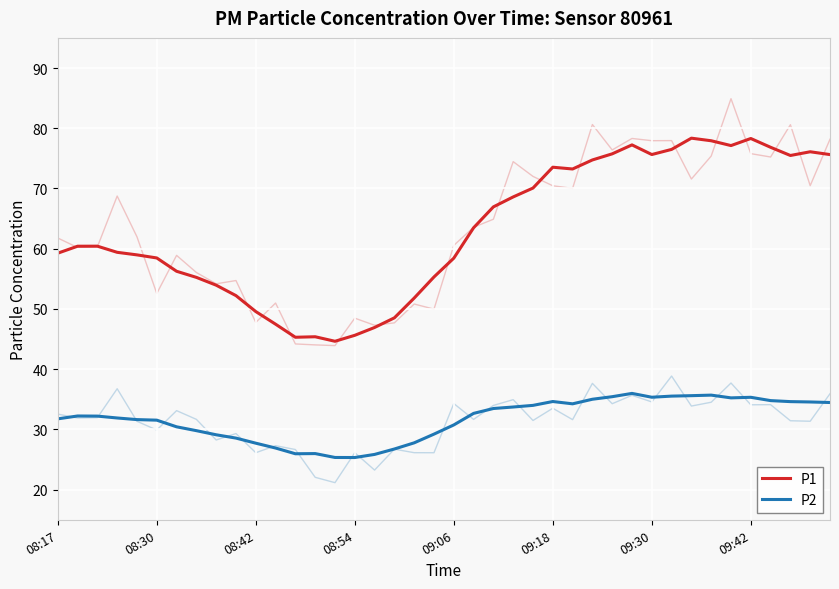

What is the difference between the highest and lowest values at 11?

20.6